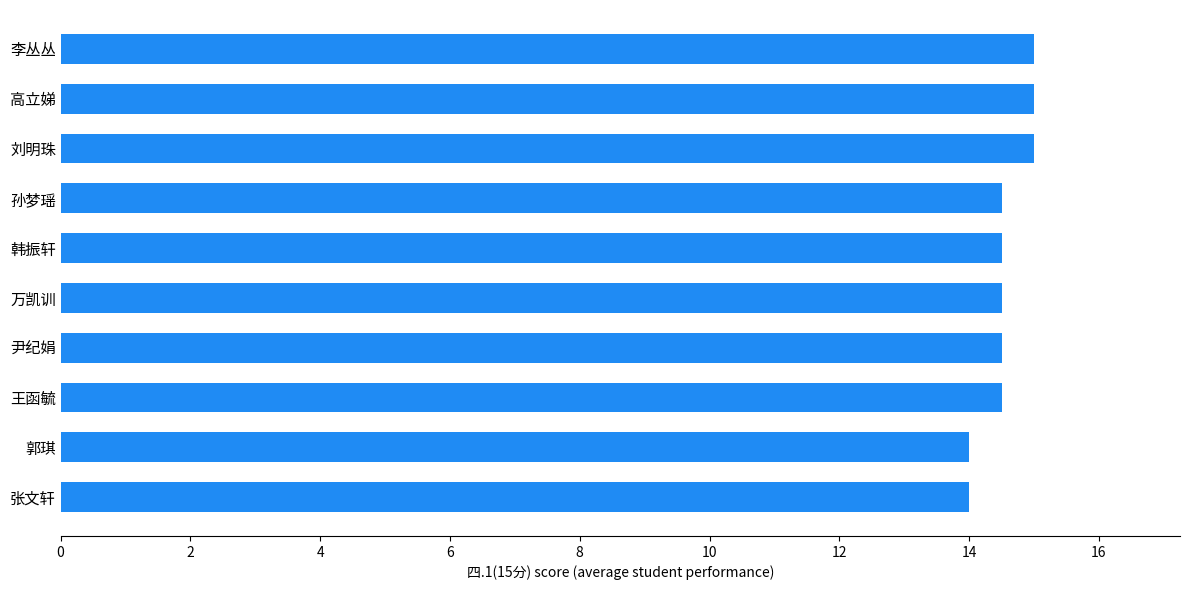

True or false: the data shows 14.5 at 尹纪娟.

True